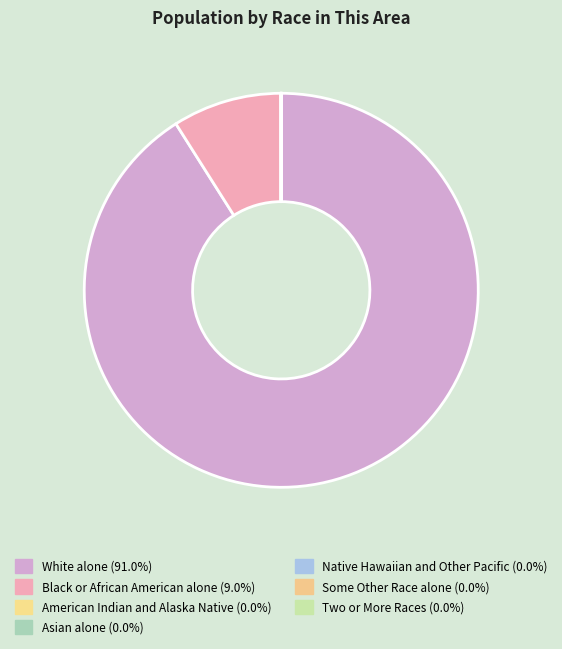

What is the change in value from Black or African American alone to Two or More Races?

-261148